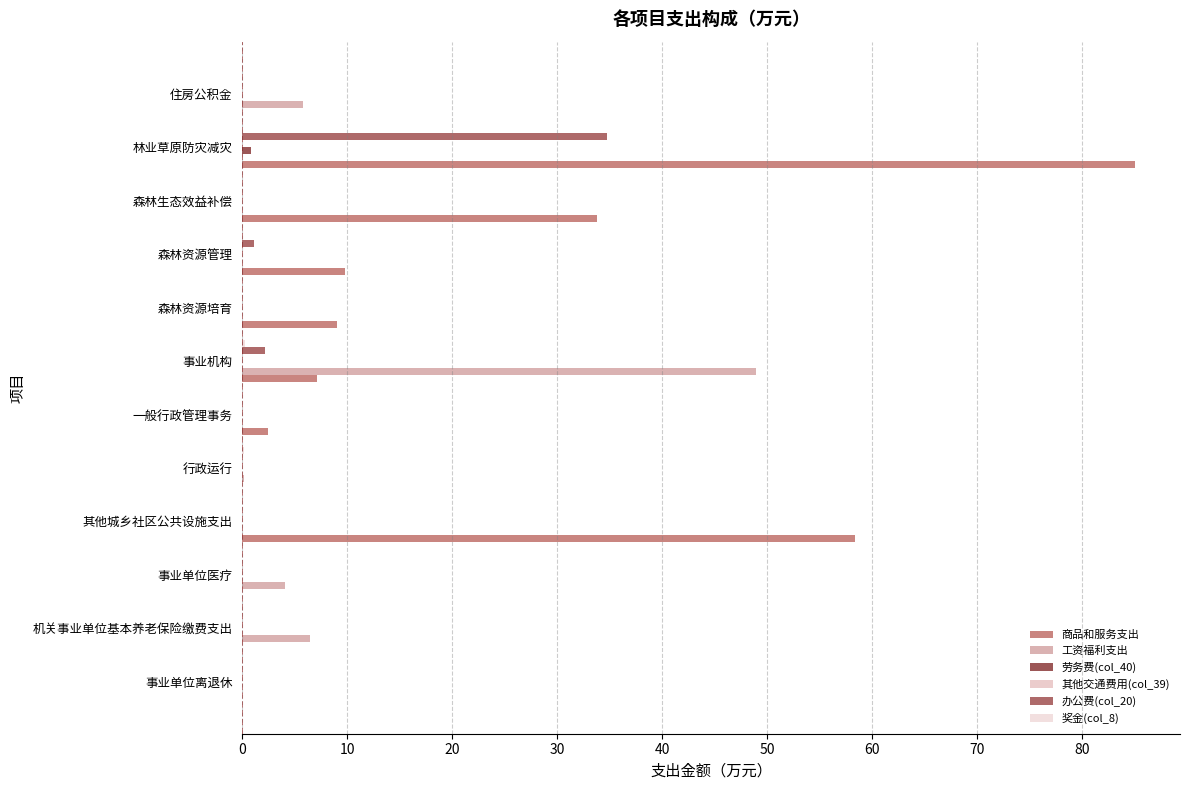

How many data points does each series have?

12